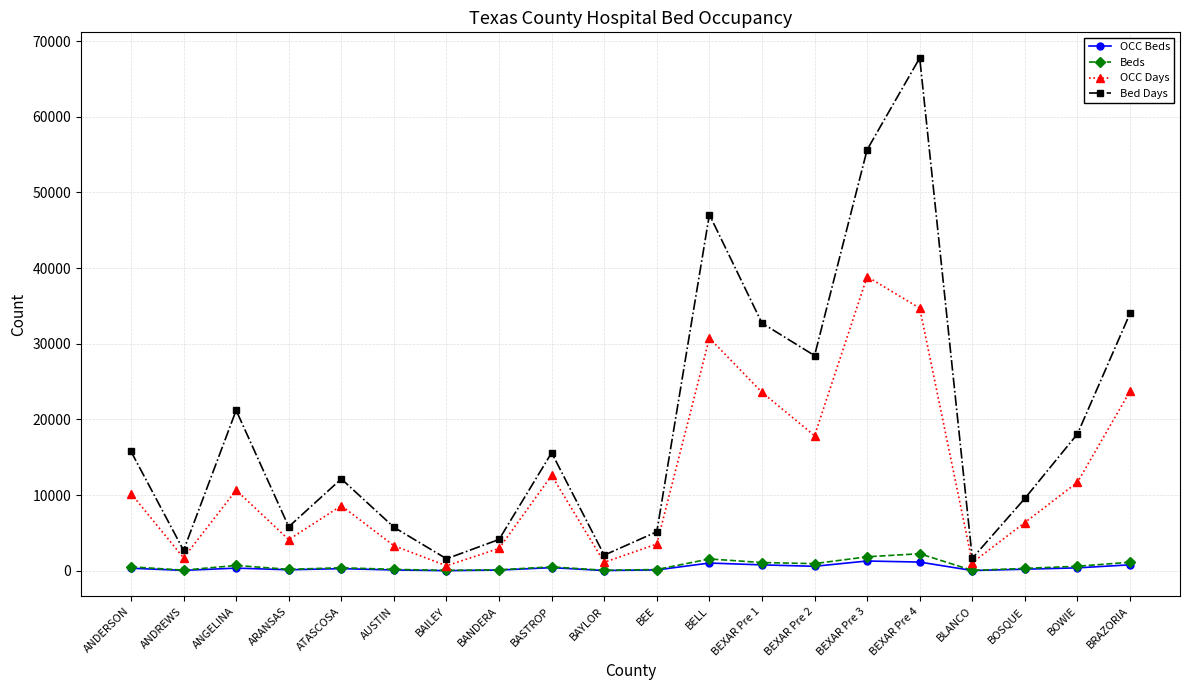

At which category is the sum across all series the highest?

BEXAR Pre 4